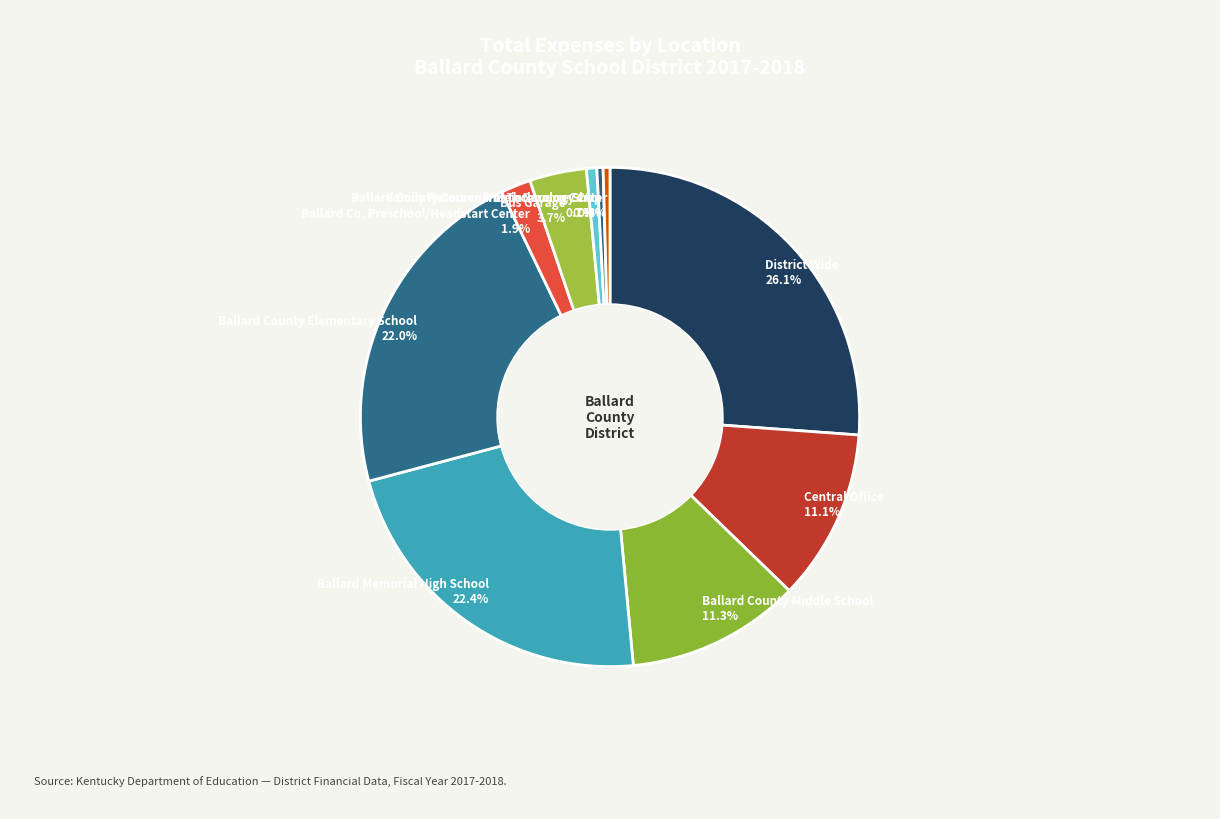

Between Ballard Co. Preschool/Headstart Center and Ballard County Elementary School, which is larger?

Ballard County Elementary School